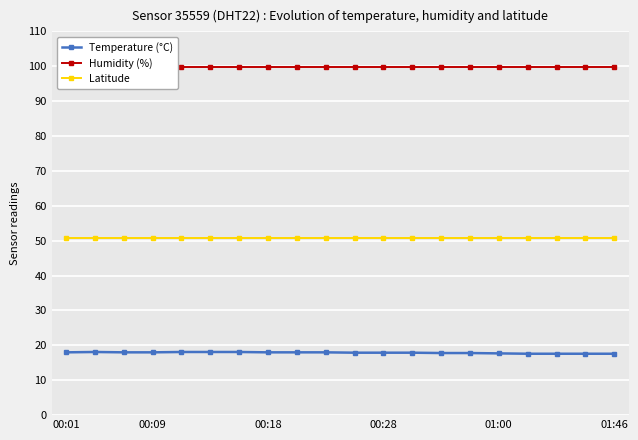

What is the maximum value shown in the chart?

99.9